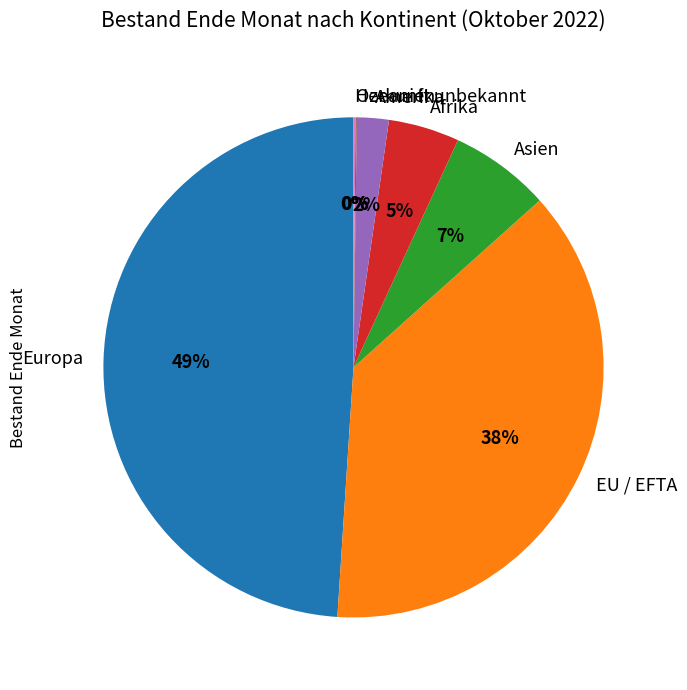

Which has a higher value, Europa or Afrika?

Europa